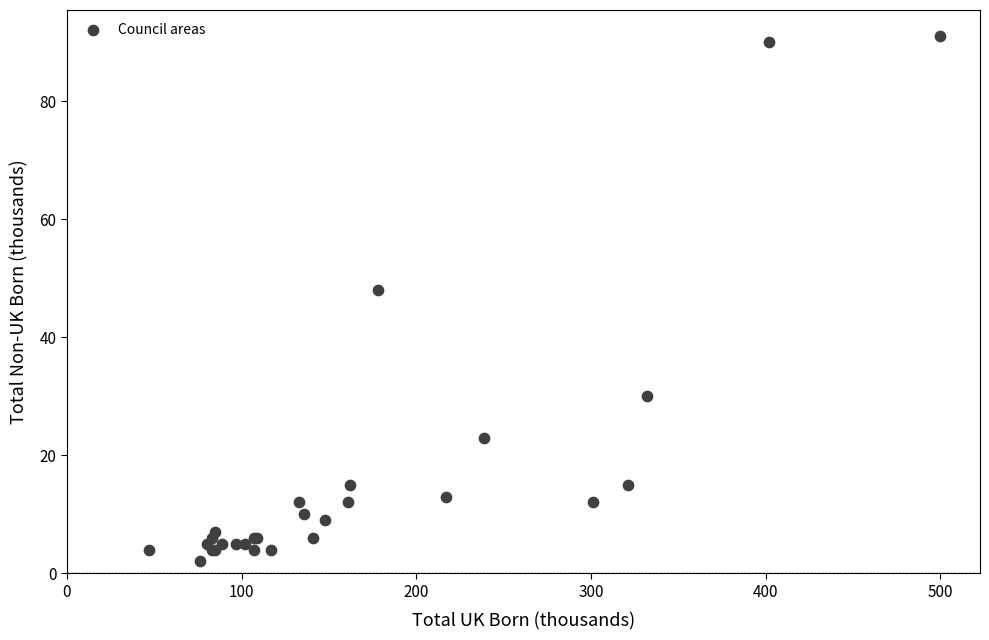

What Y value in the scatter plot is closest to 46?

48